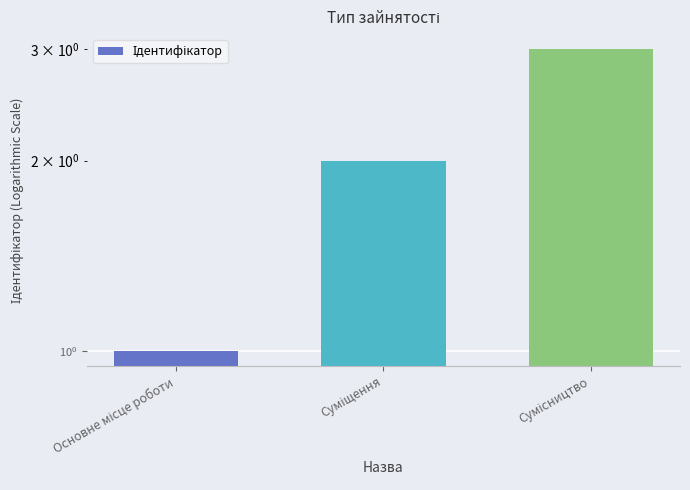

Which has a higher value, Основне місце роботи or Суміщення?

Суміщення